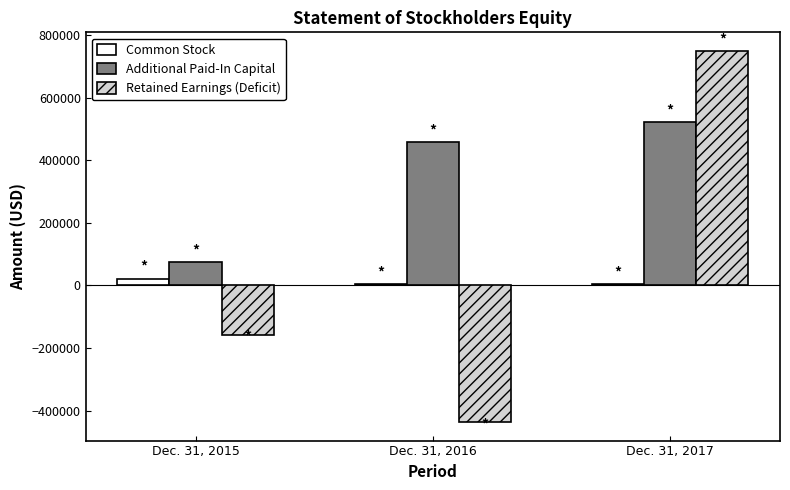

What is the difference between the maximum and minimum values in the Common Stock series?

17545